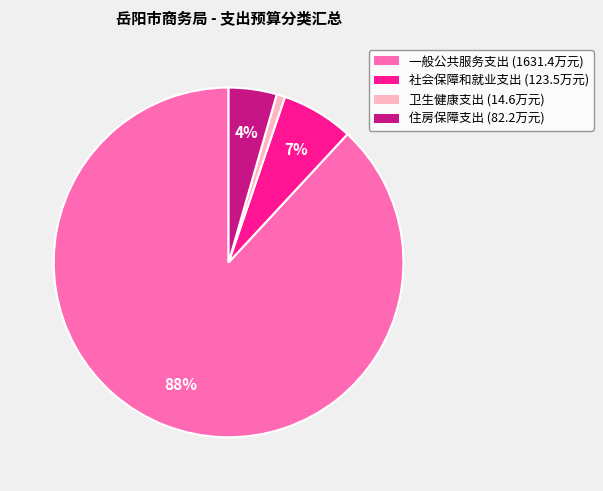

To the nearest percent, what is the average slice percentage?

25%